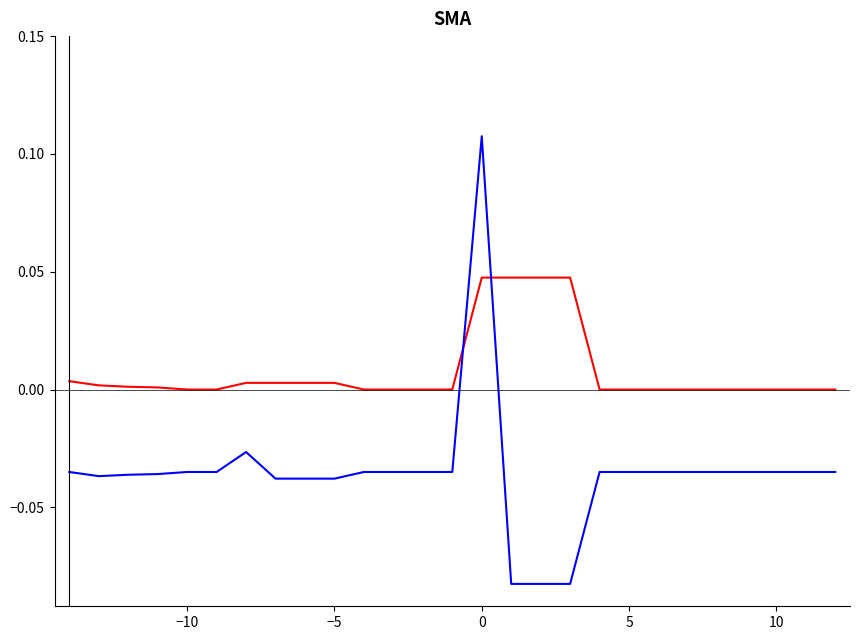

The value of Transmission O&M Expenses at 10 is -0.0. True or false?

False